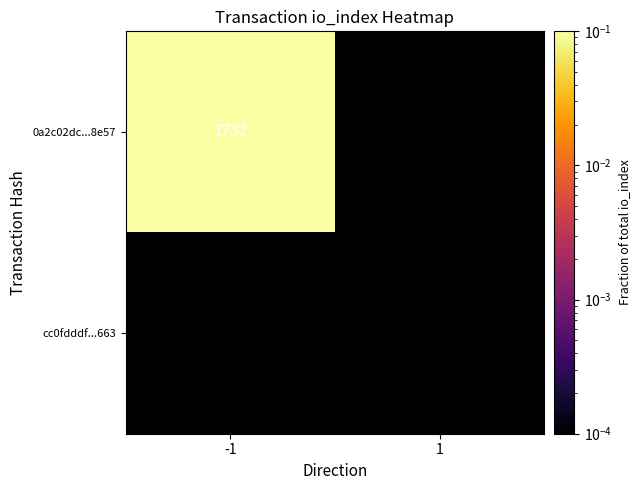

Which series has the widest spread of values?

0a2c02dc...8e57